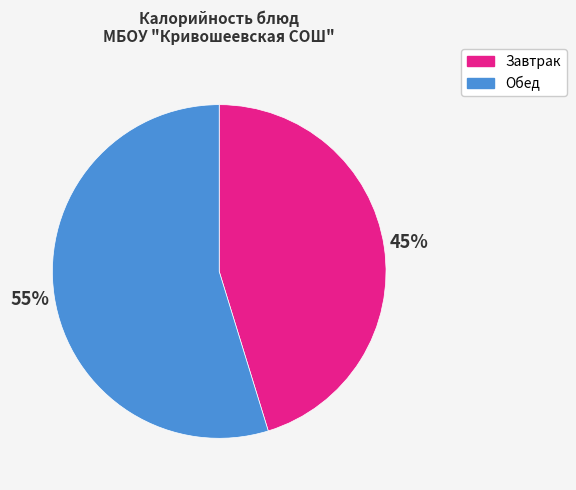

How many segments does this pie chart have?

2